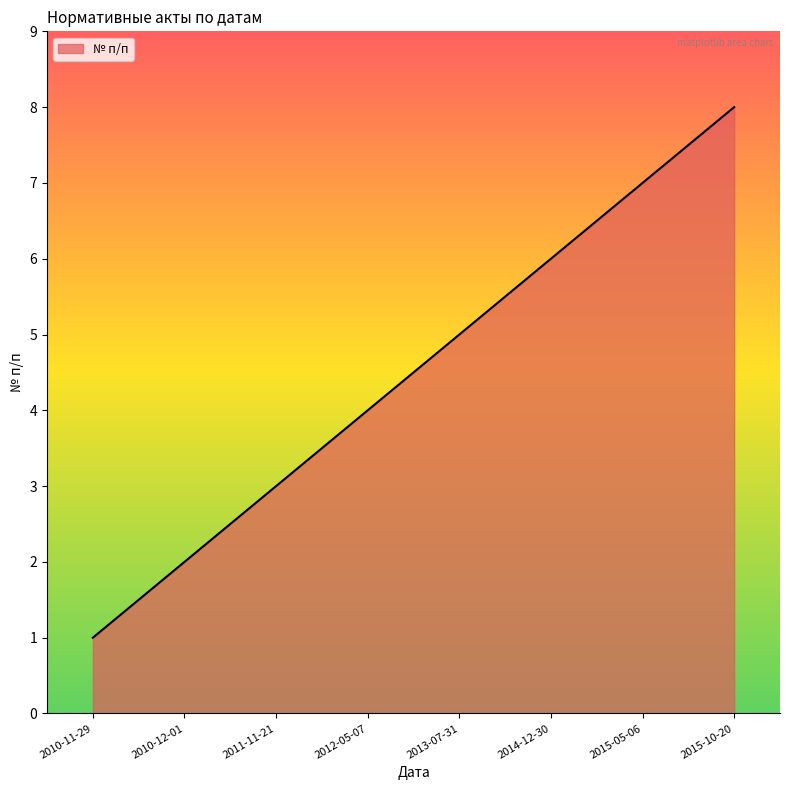

True or false: the data has more than 2 interior local peaks.

False